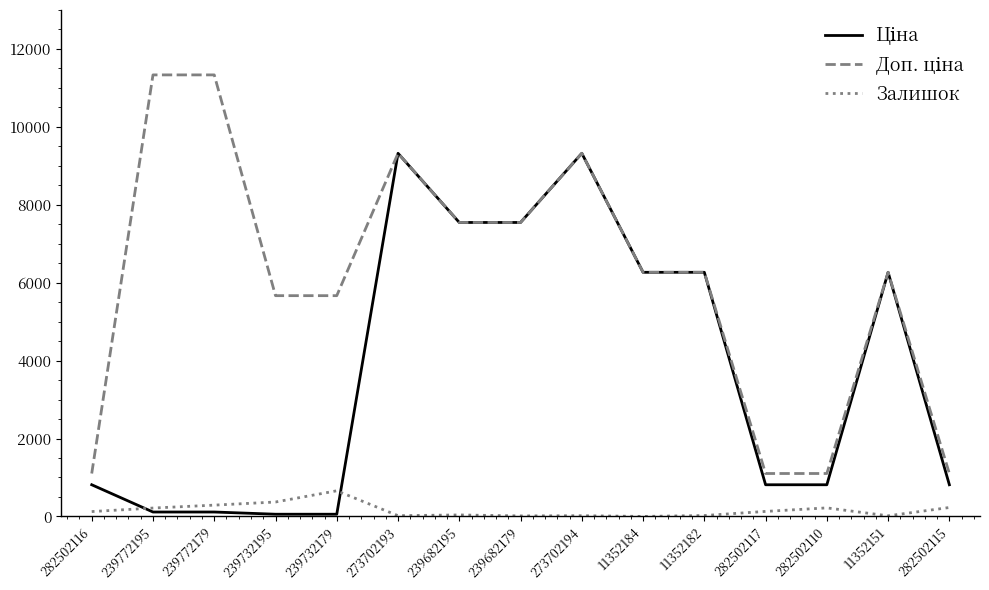

What is the greatest value displayed?

11334.0